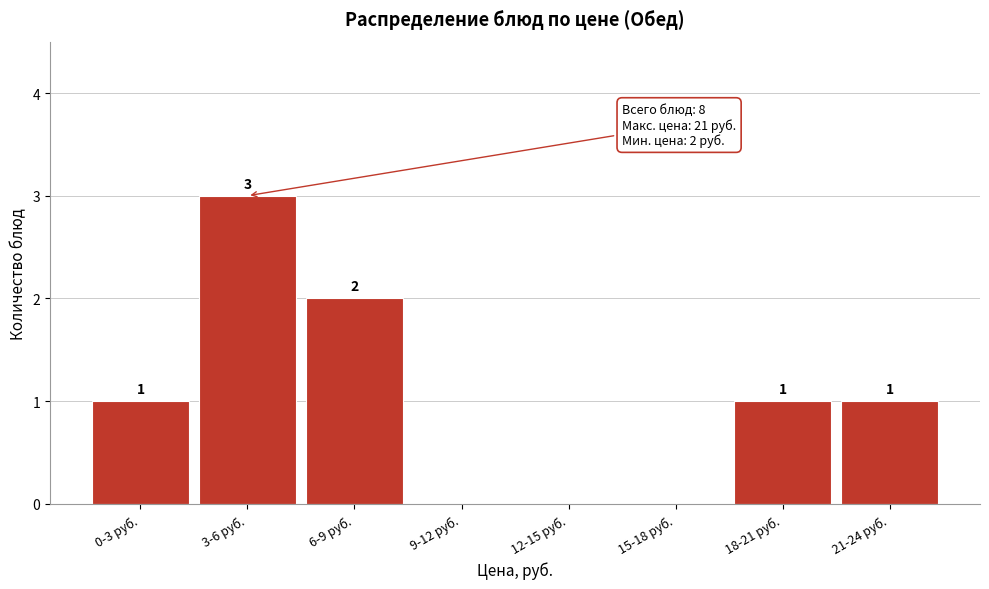

Reading right to left, transcribe all the data shown in this chart.

21-24 руб.=1	18-21 руб.=1	15-18 руб.=0	12-15 руб.=0	9-12 руб.=0	6-9 руб.=2	3-6 руб.=3	0-3 руб.=1